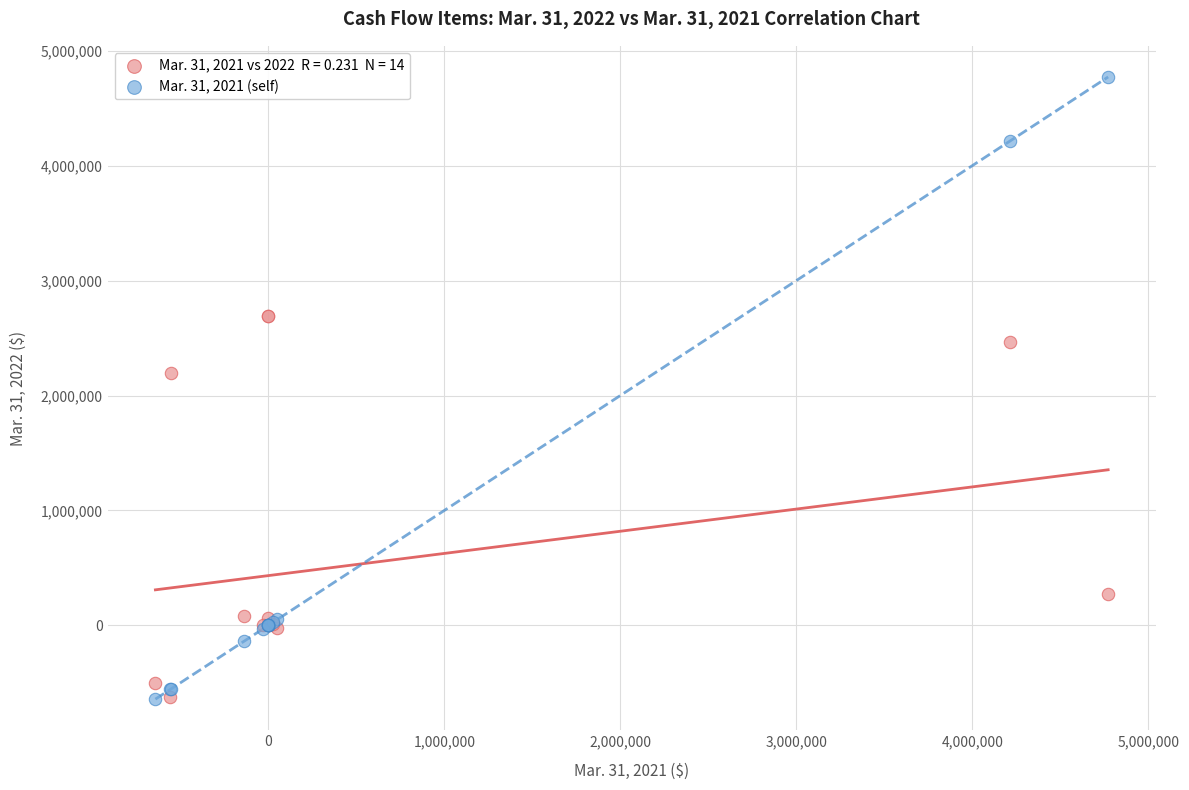

Across all series, what Y value is closest to 2065022?

2196409